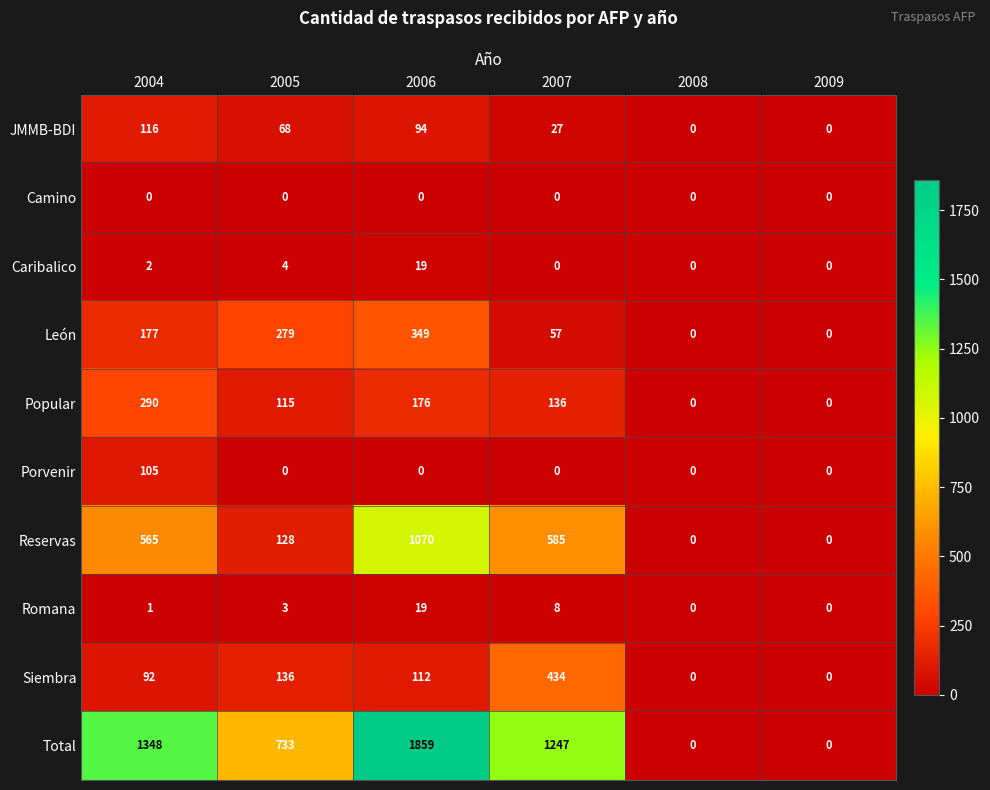

What is the greatest value displayed?

1859